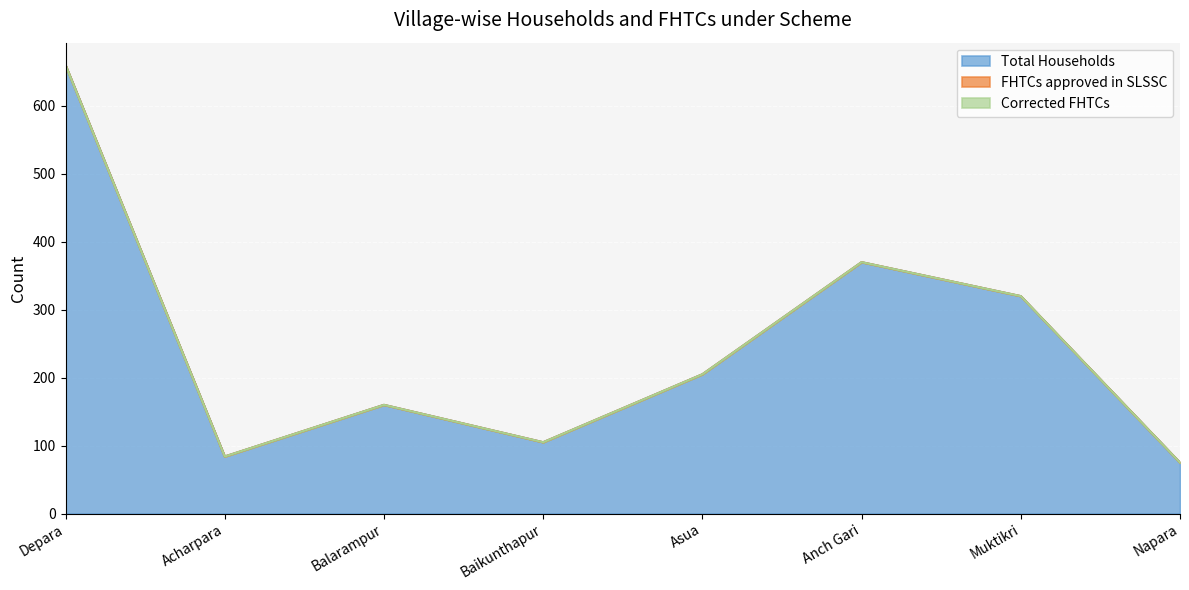

True or false: Total Households and Corrected FHTCs intersect in this chart.

False